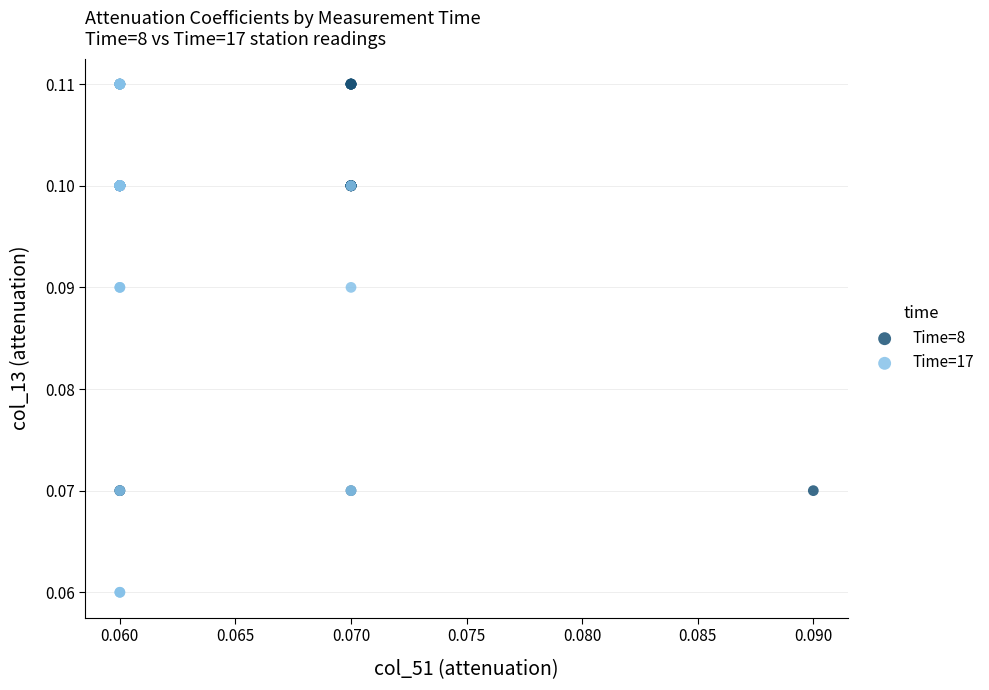

Which series has the largest Y range (max minus min)?

Time=17